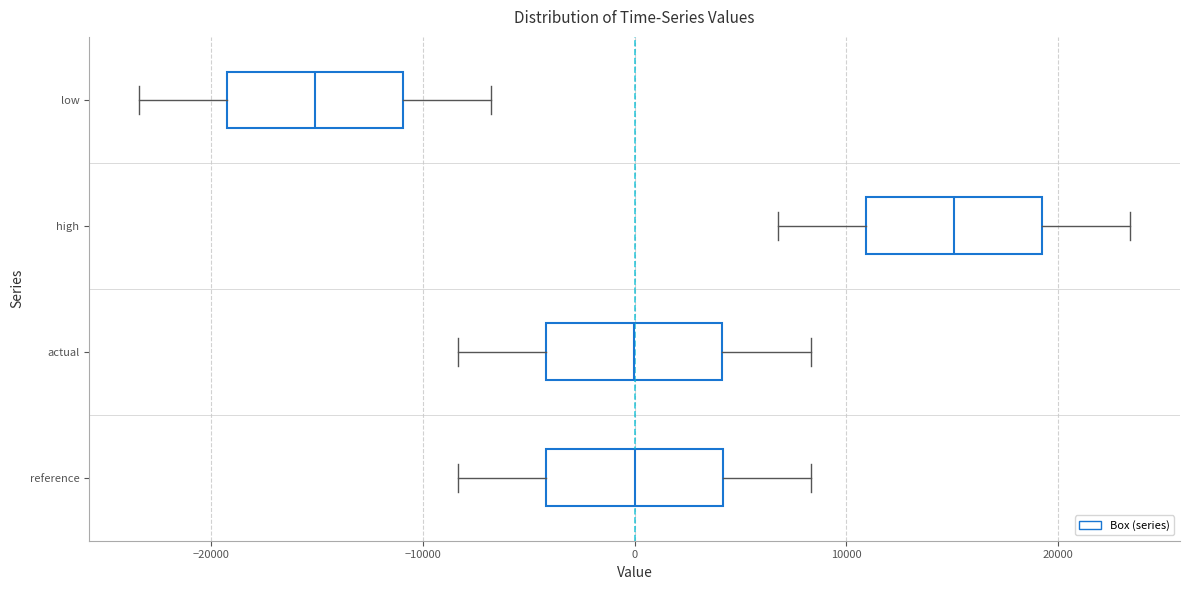

Reading bottom to top, transcribe this box plot: for each box, give where its median line is, the range the box spans, and where its two whiskers end, as read against the x-axis. The values are not printed on the chart, so give them approximately, as read against the axis.

reference: median 0, box -4000 to 4000, whiskers -8000 to 8000
actual: median 0, box -4000 to 4000, whiskers -8000 to 8000
high: median 15000, box 11000 to 19000, whiskers 7000 to 23000
low: median -15000, box -19000 to -11000, whiskers -23000 to -7000